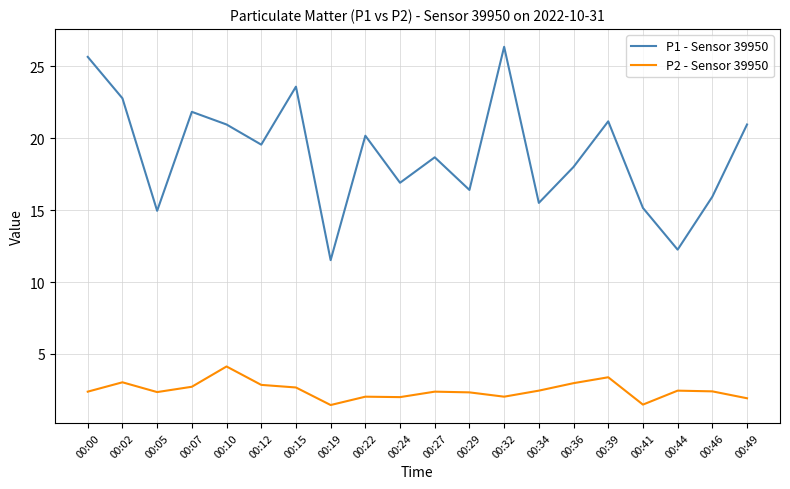

True or false: P2 - Sensor 39950 and P1 - Sensor 39950 intersect in this chart.

False